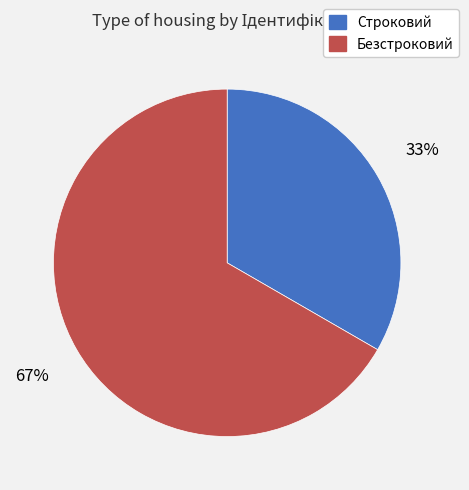

The Строковий slice represents 33% of the pie. True or false?

True